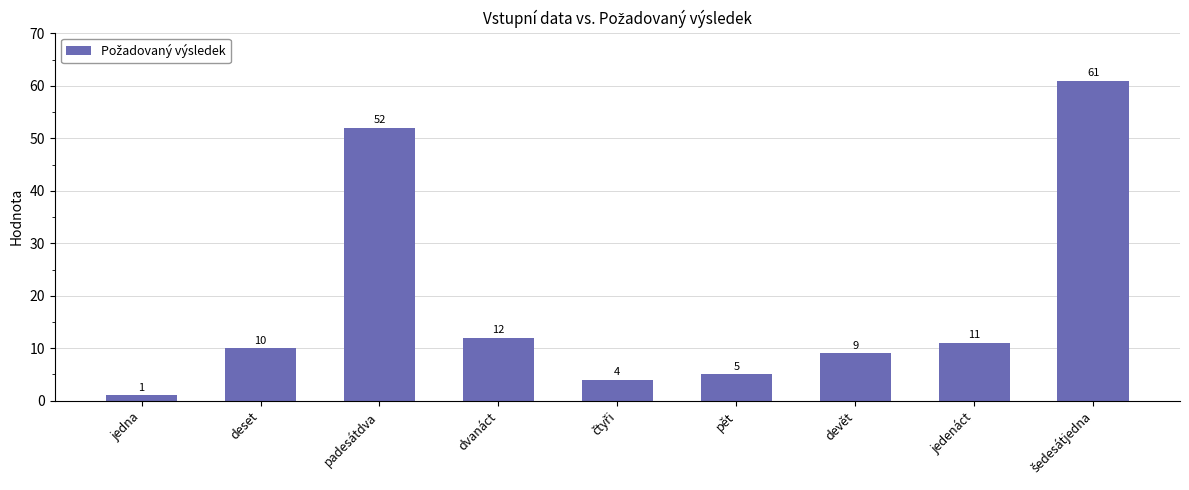

Is it true that the value at devět is 9?

True